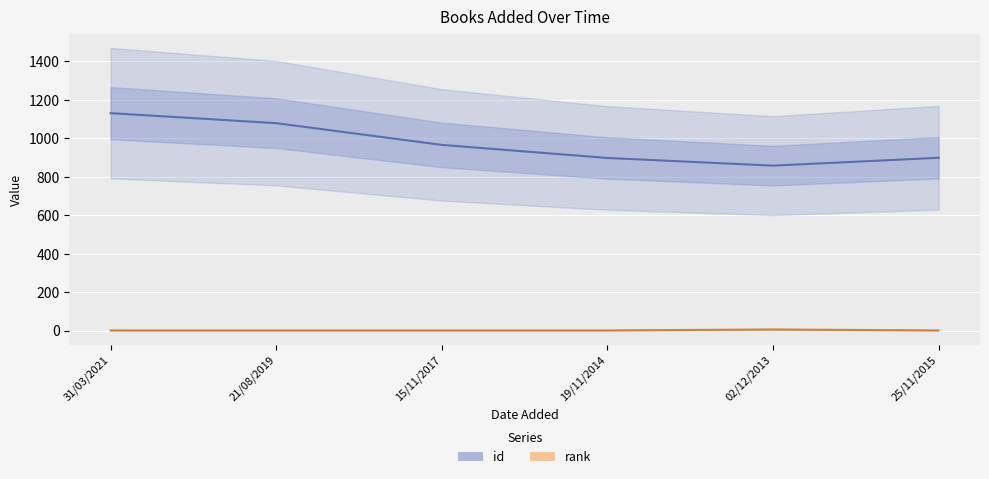

What is the label of the 5th point from the right?

21/08/2019